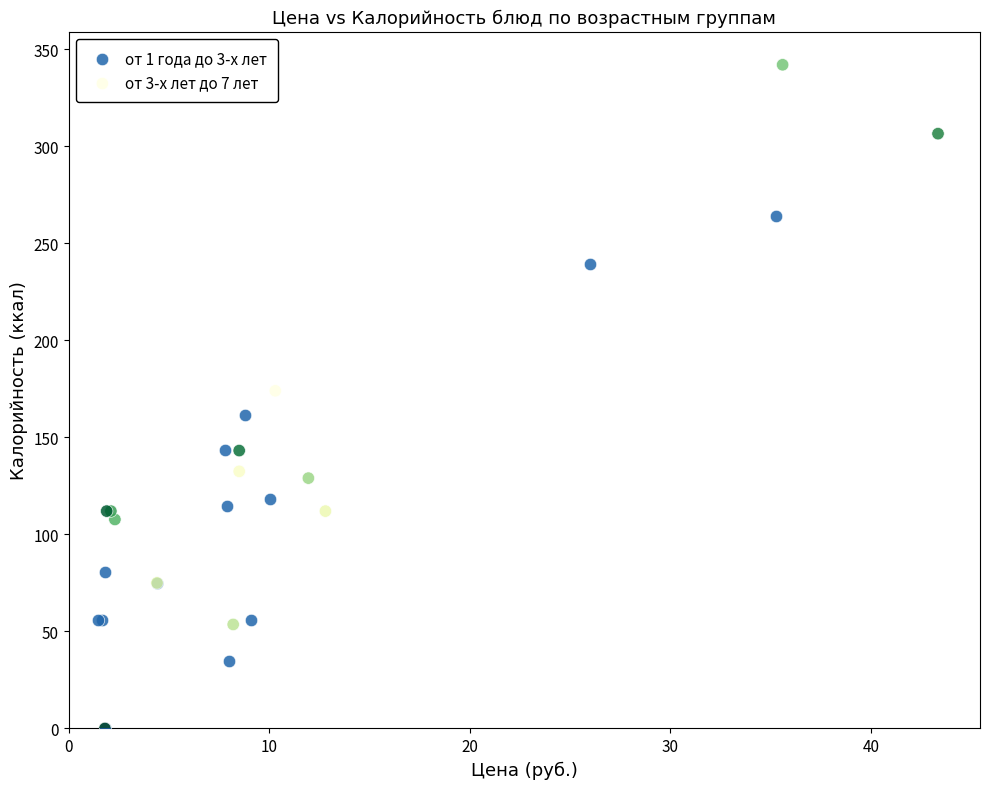

Which series has the largest Y range (max minus min)?

от 3-х лет до 7 лет